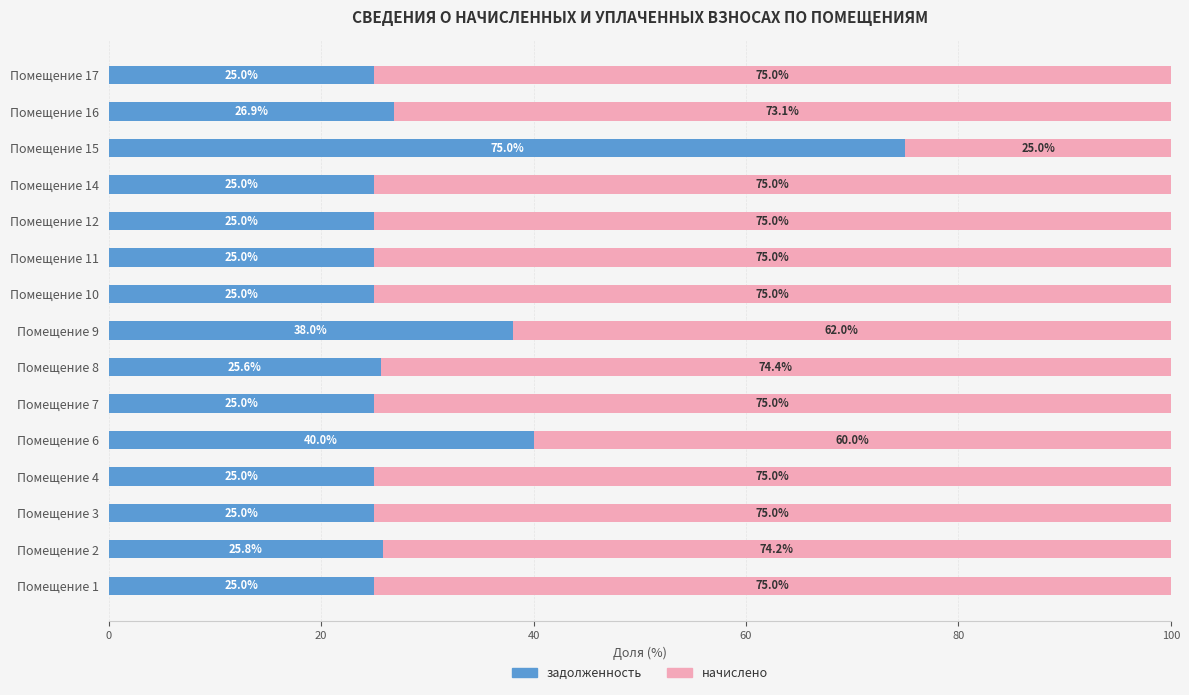

At which label is задолженность closest to 50?

Помещение 6